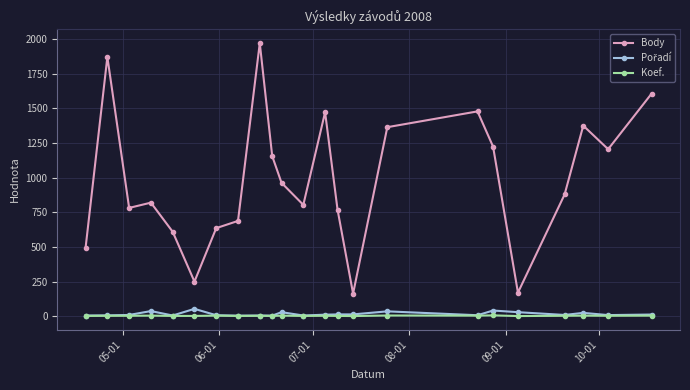

What is the maximum value shown in the chart?

1972